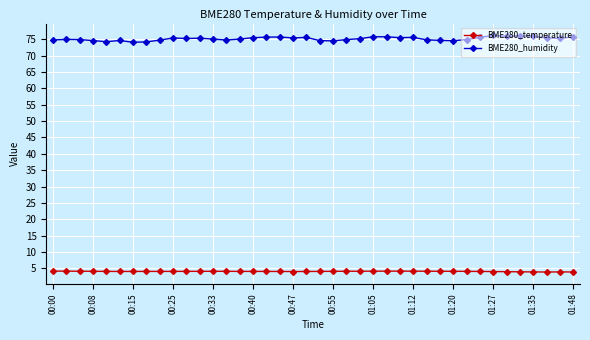

True or false: BME280_humidity has more than 2 interior local peaks.

True